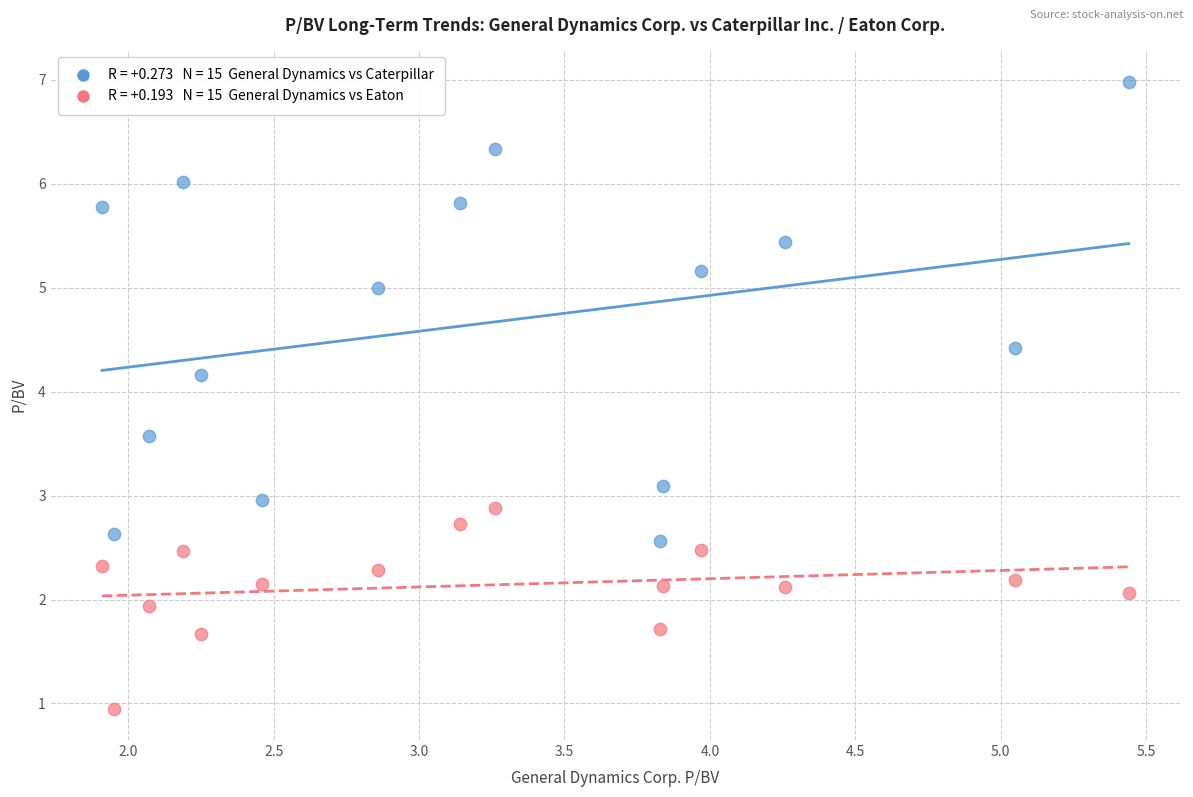

Across all data points, what is the range of Y values (max minus min)?

6.0